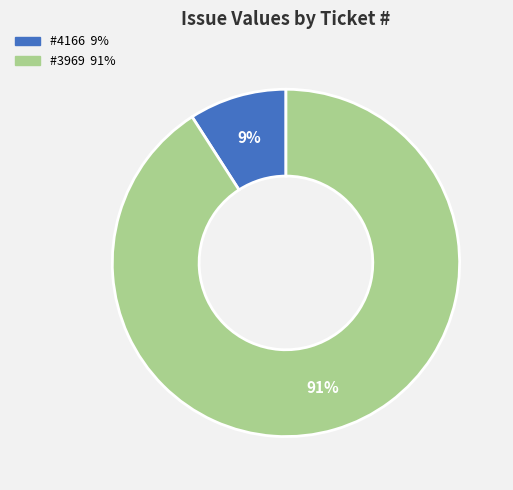

How many segments does this pie chart have?

2